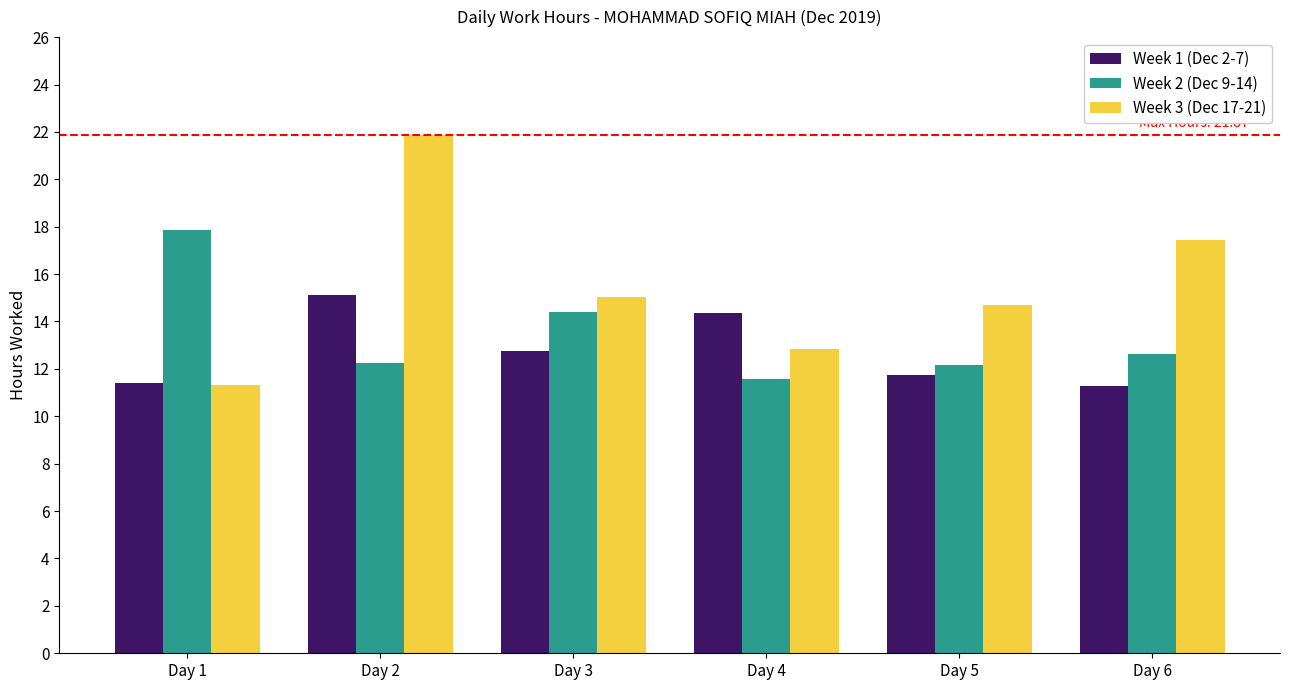

Does the chart contain any negative values?

No